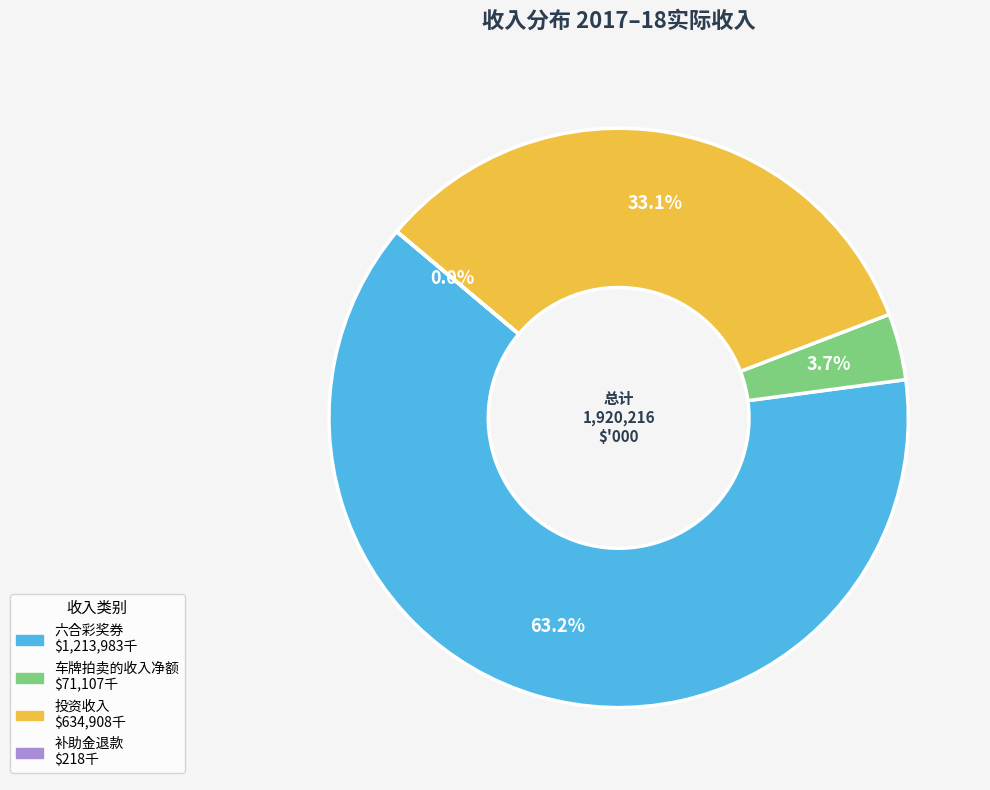

Does any single category account for the majority?

Yes